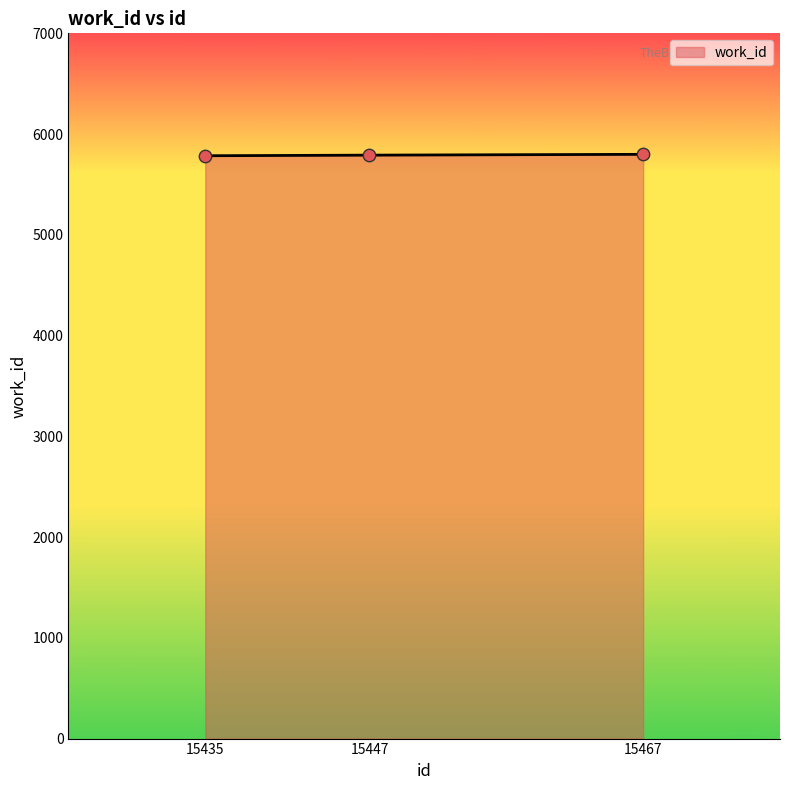

What is the change in value from 15435 to 15467?

+14